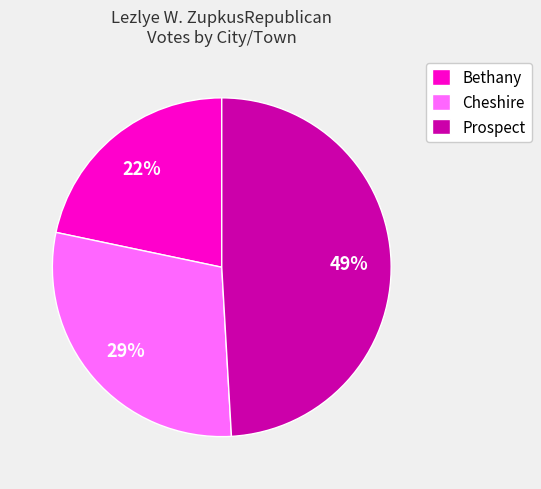

Does Cheshire represent more than half of the total?

No